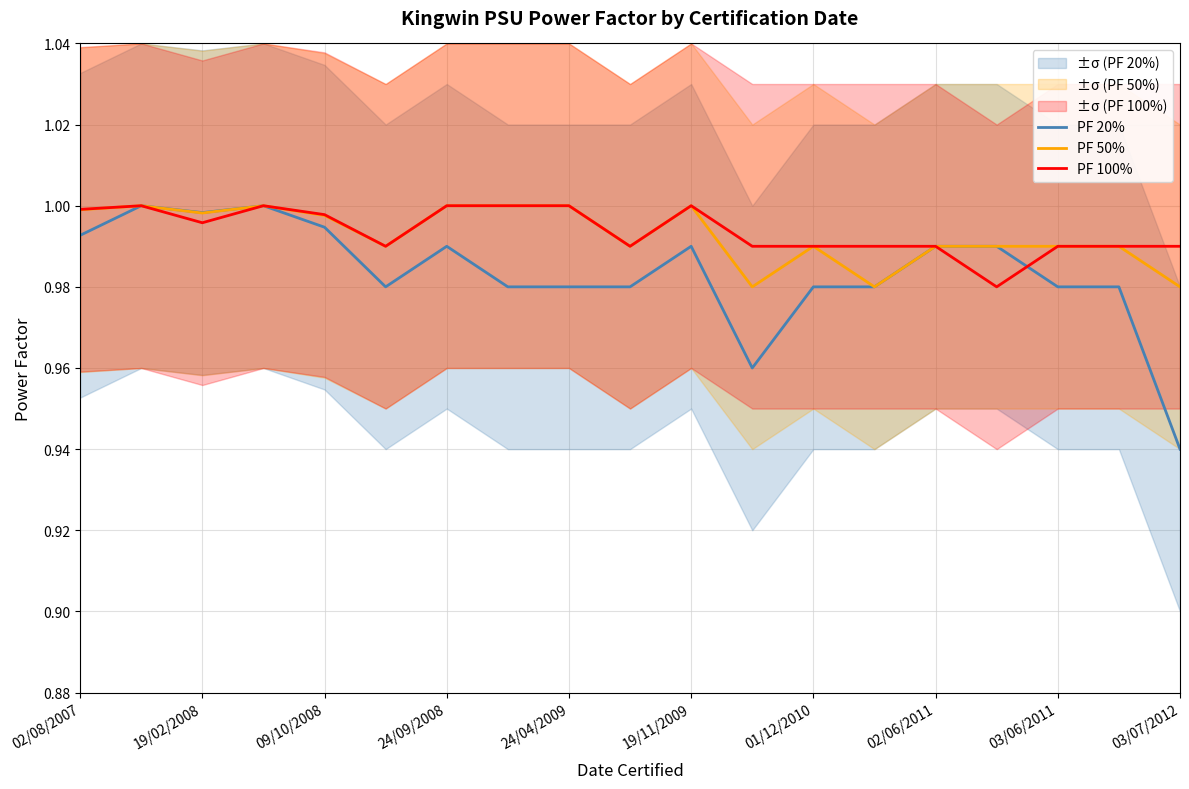

True or false: PF 20% and PF 50% cross at least once.

False